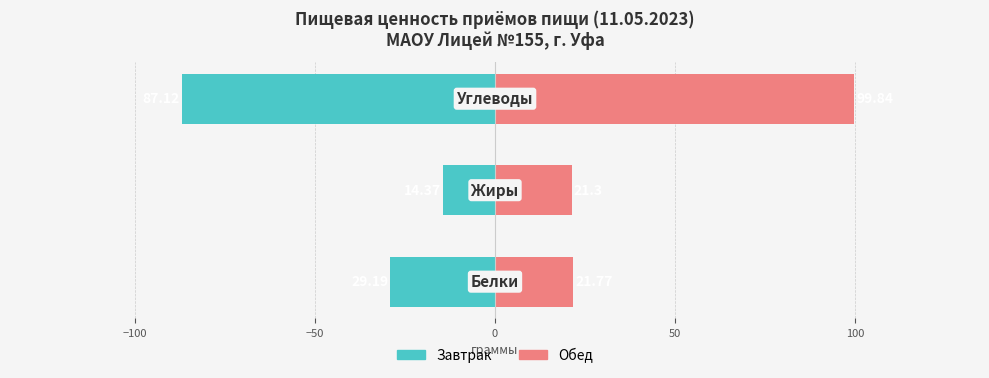

Reading right to left, list all the values displayed in this chart.

Завтрак: −50=-87.1	−100=-14.4	−150=-29.2
Обед: −50=99.8	−100=21.3	−150=21.8